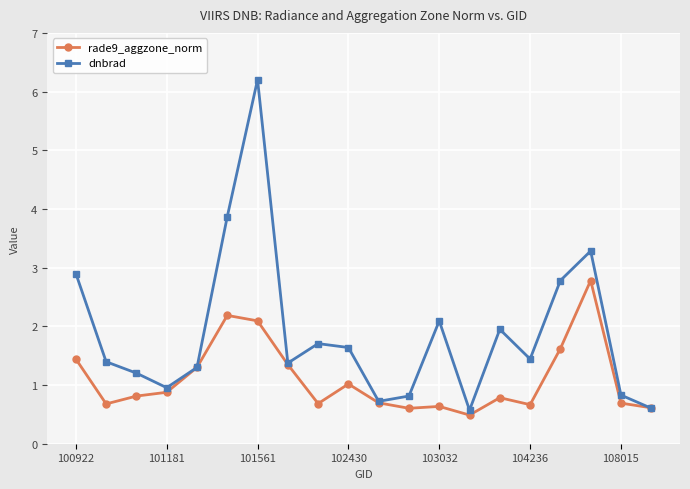

What is the value of the dnbrad point at the 20th from the left?

0.6